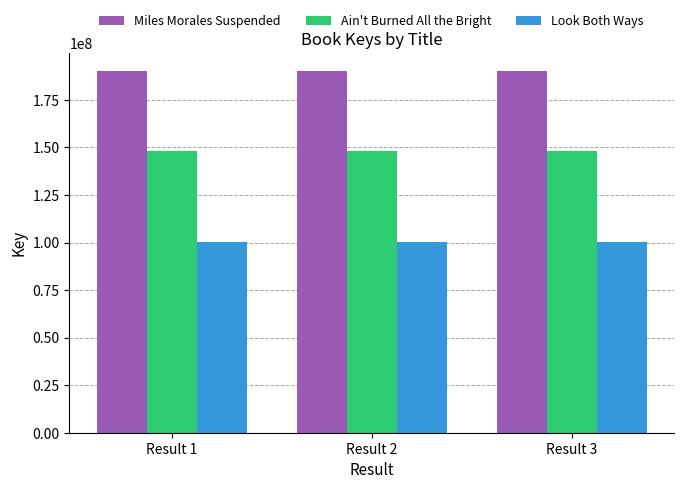

What is the lowest value of the Miles Morales Suspended series?

190243534